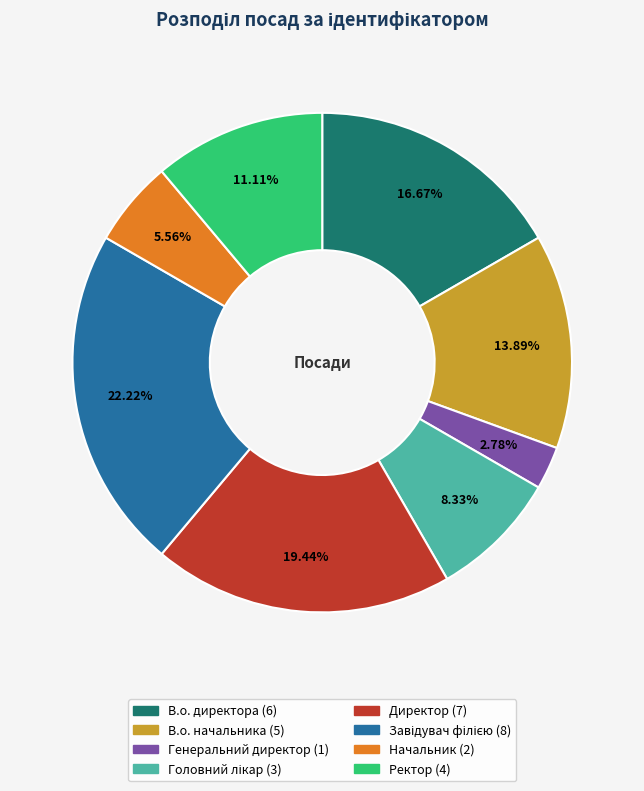

What is the ratio of the value at В.о. начальника to the value at В.о. директора?

0.8